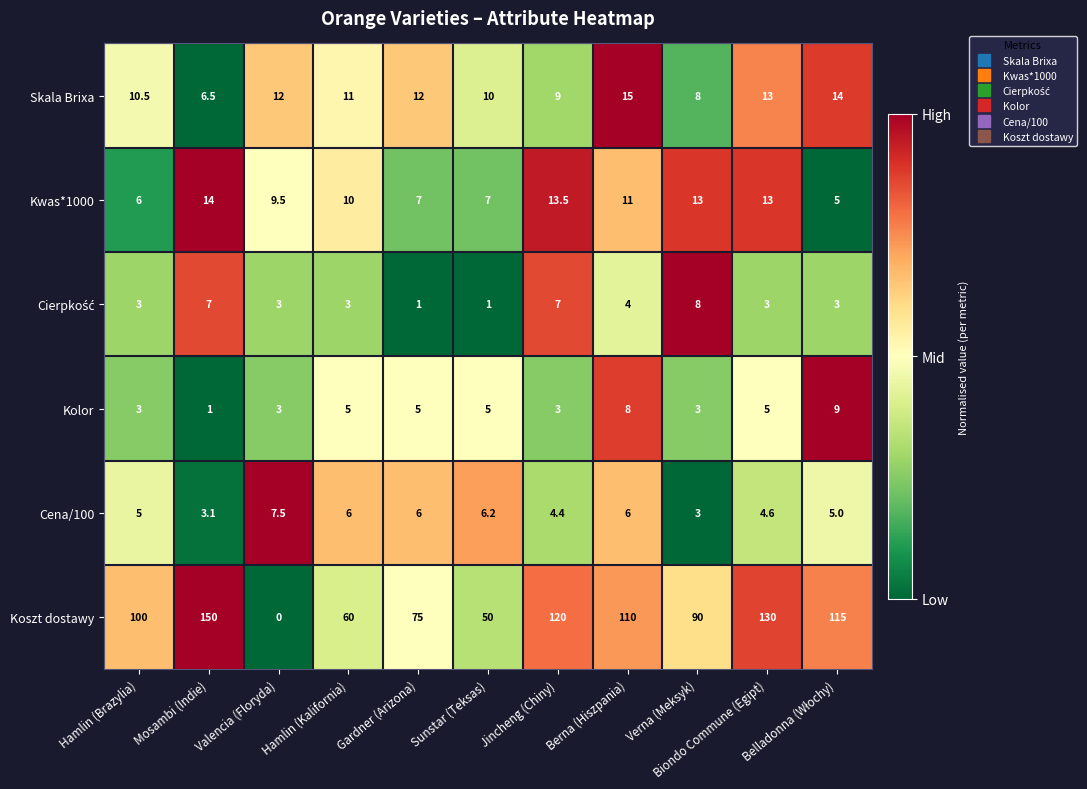

What is the maximum value for Cena/100?

7.5